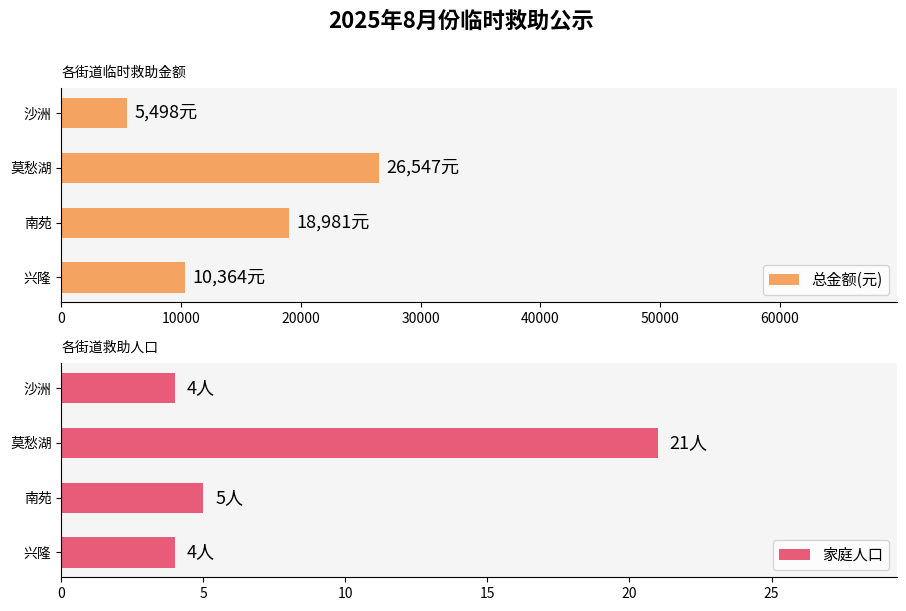

Which series has the widest spread of values?

总金额(元)